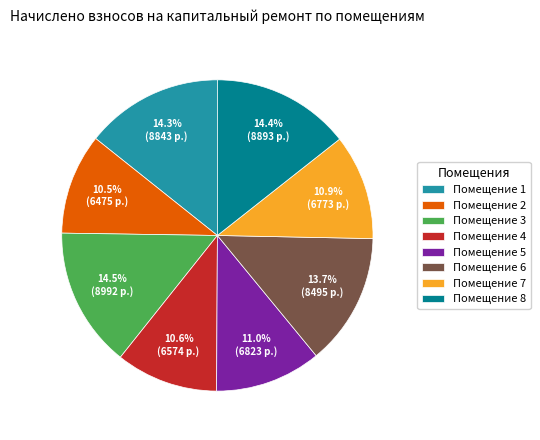

Is there any slice that represents more than half of the pie?

No